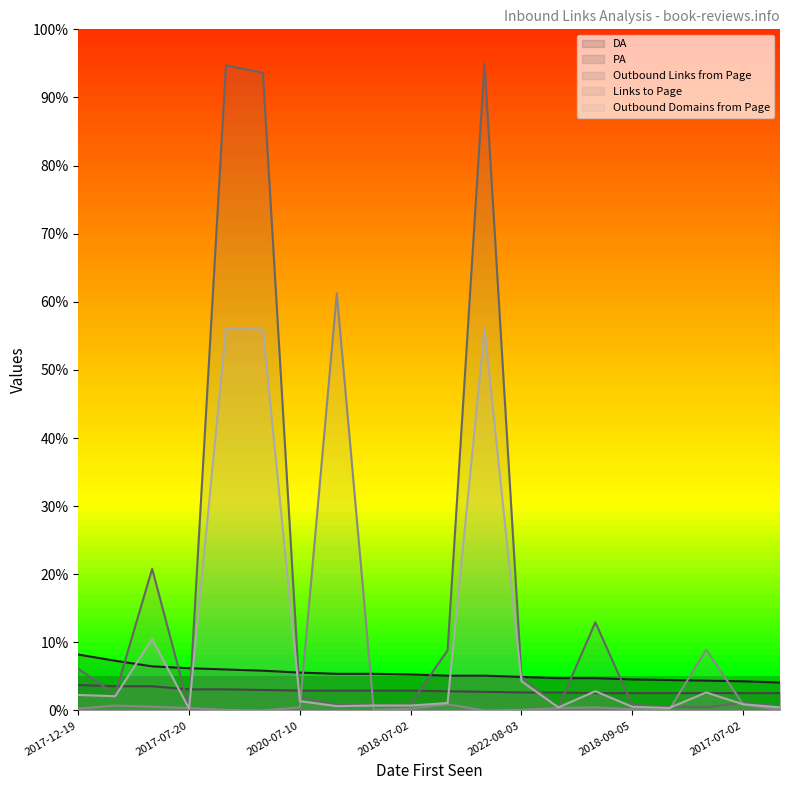

How many categories are shown in the chart?

20